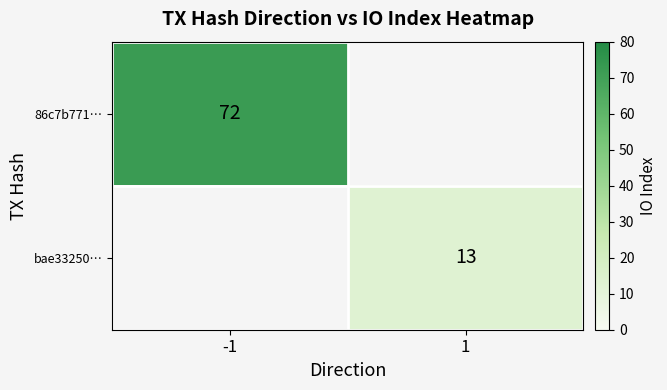

How many distinct data groups are displayed?

2